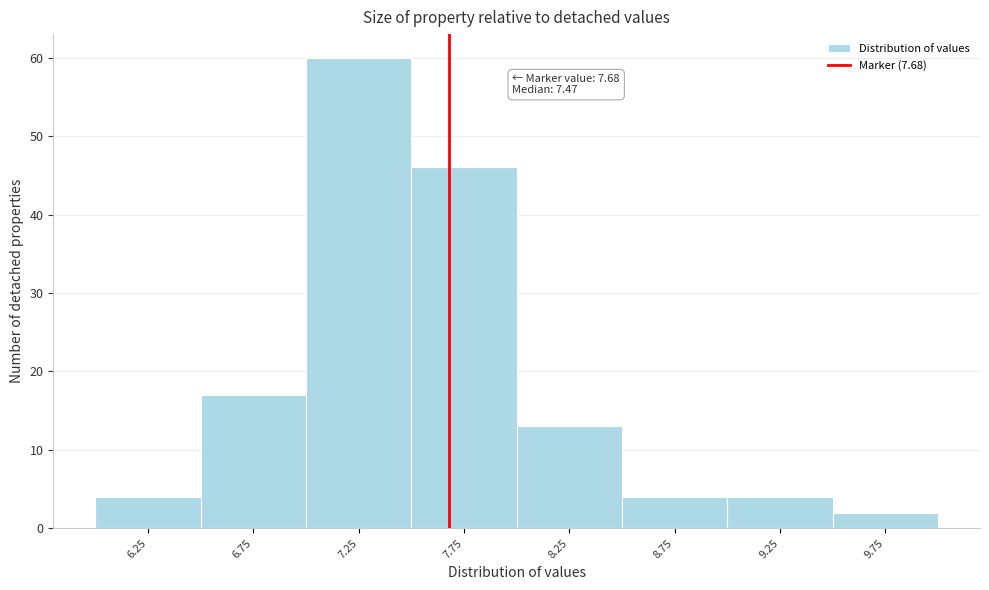

Over which range of the x-axis is the bar tallest?

7.0 to 7.5